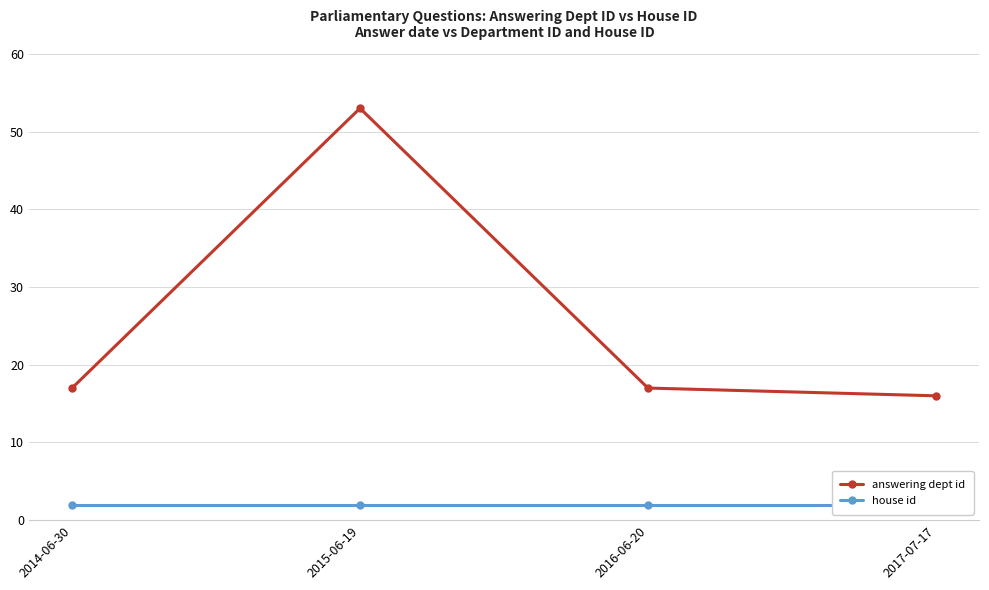

What is the spread (max minus min) of values at 2017-07-17?

14